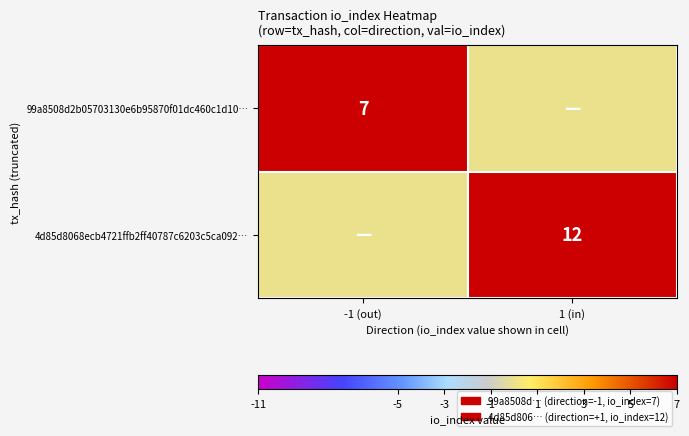

Is it true that 4d85d8068ecb4721ffb2ff40787c6203c5ca092… equals 12 at 1 (in)?

True